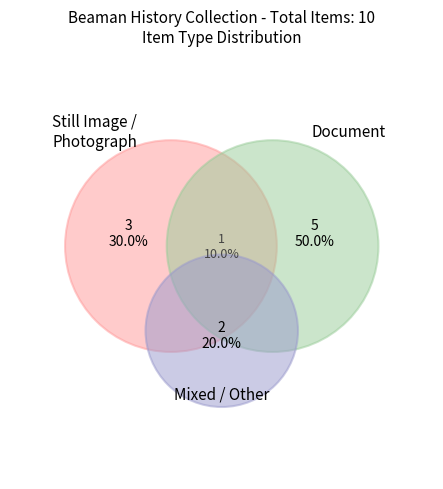

The document with  Photograph slice represents 3% of the pie. True or false?

False